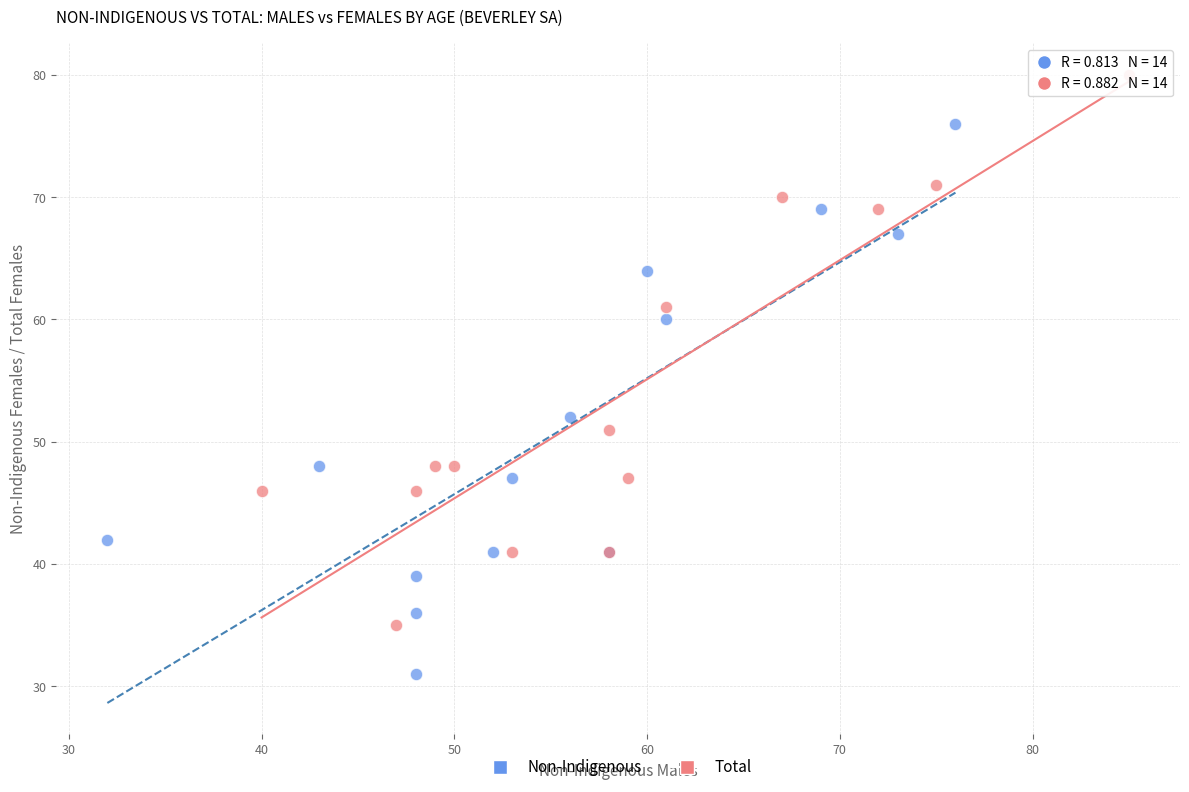

Which series reaches the maximum Y coordinate?

Total